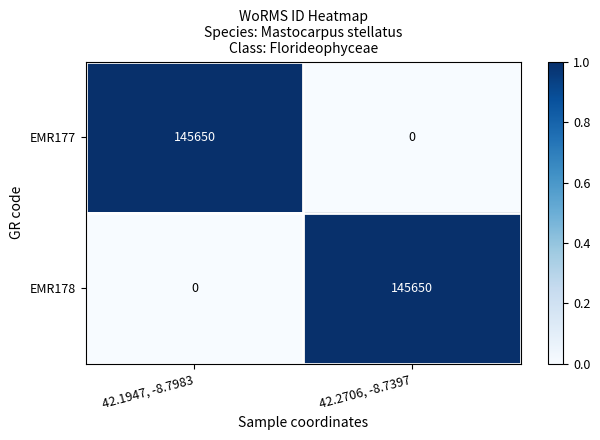

What is the difference between the highest and lowest values at 42.1947, -8.7983?

145650